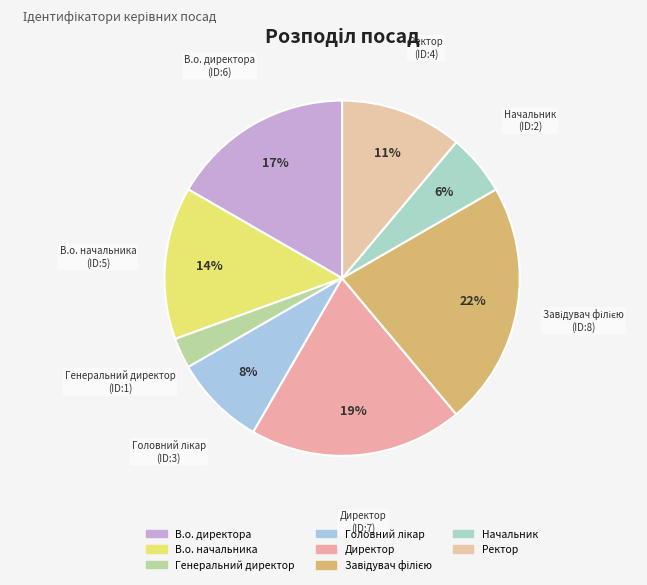

True or false: Ректор accounts for 11% of the total.

True